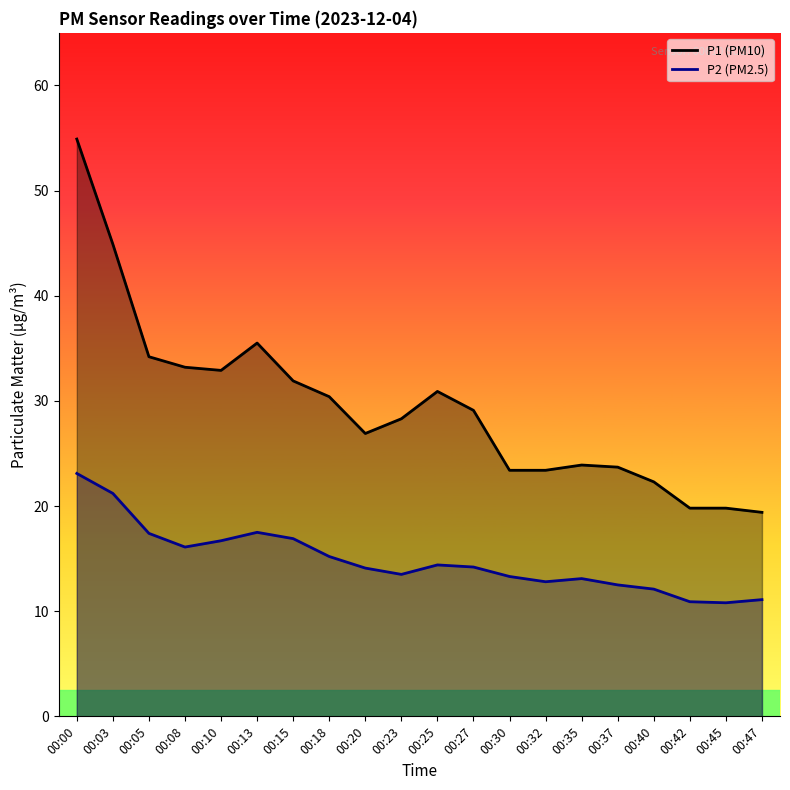

At which category does P2 reach its first local peak?

00:13